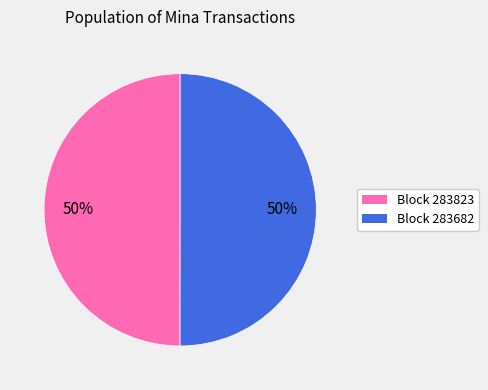

How many segments does this pie chart have?

2